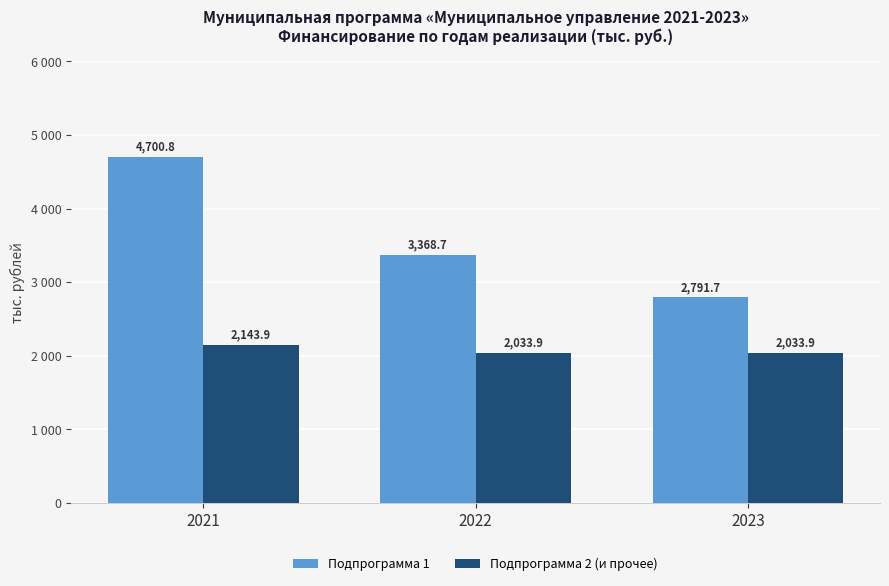

Which category has the lowest value in the Подпрограмма 2 (и прочее) series?

2022